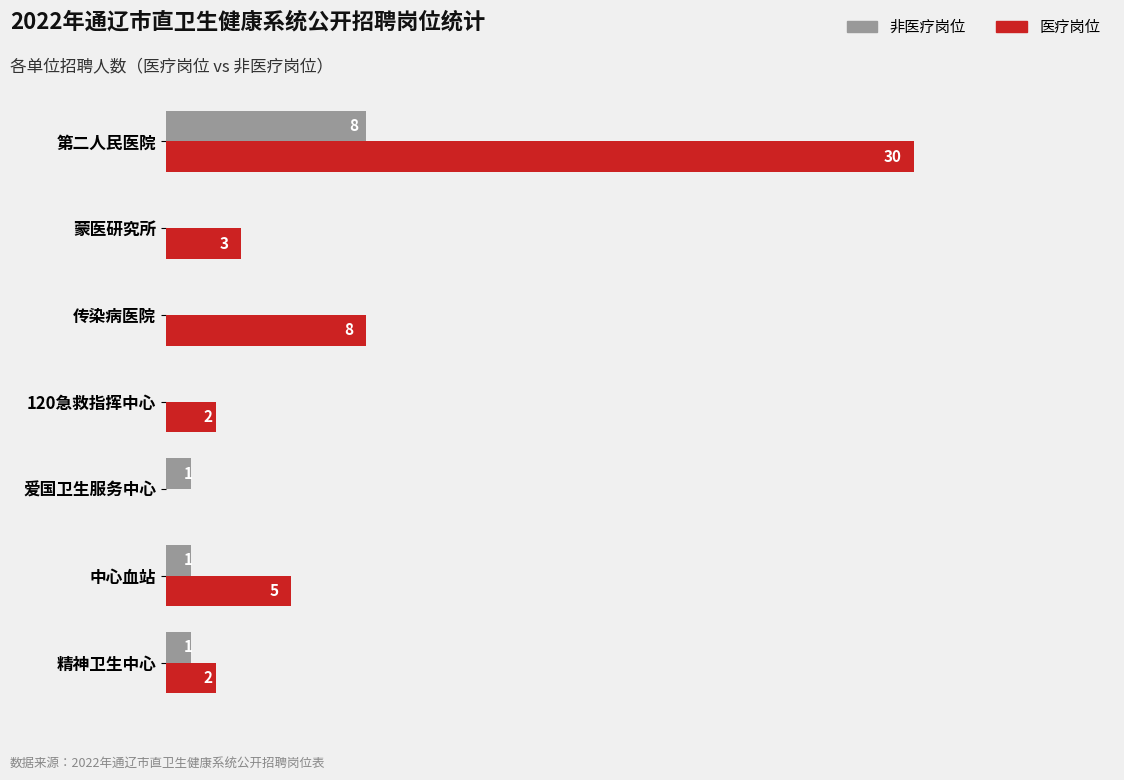

At which category does the chart reach its peak across all series?

第二人民医院